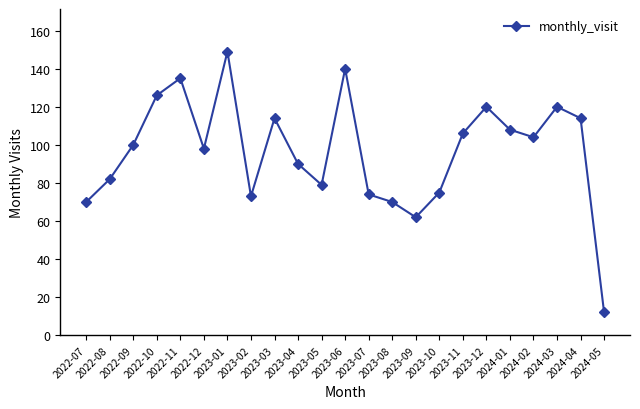

Where is the first local maximum?

2022-11